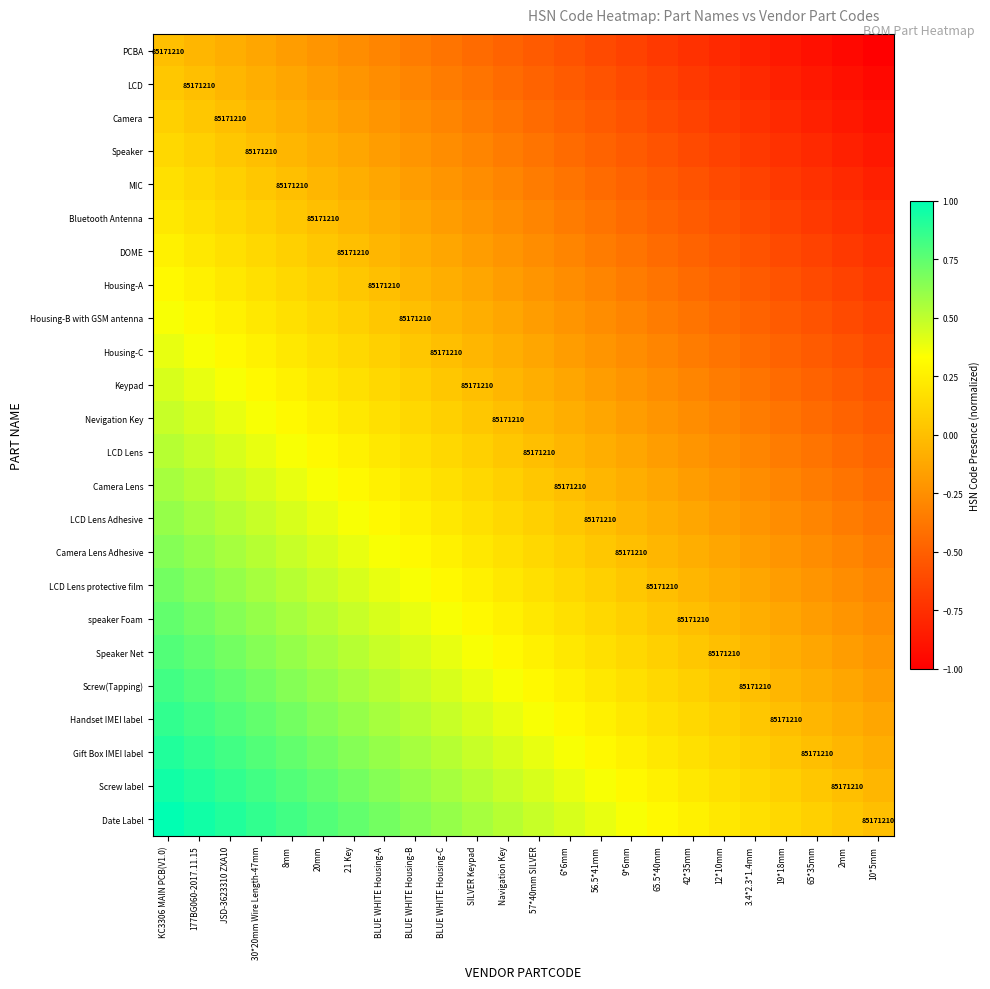

How many negative values does the Screw(Tapping) series have?

4